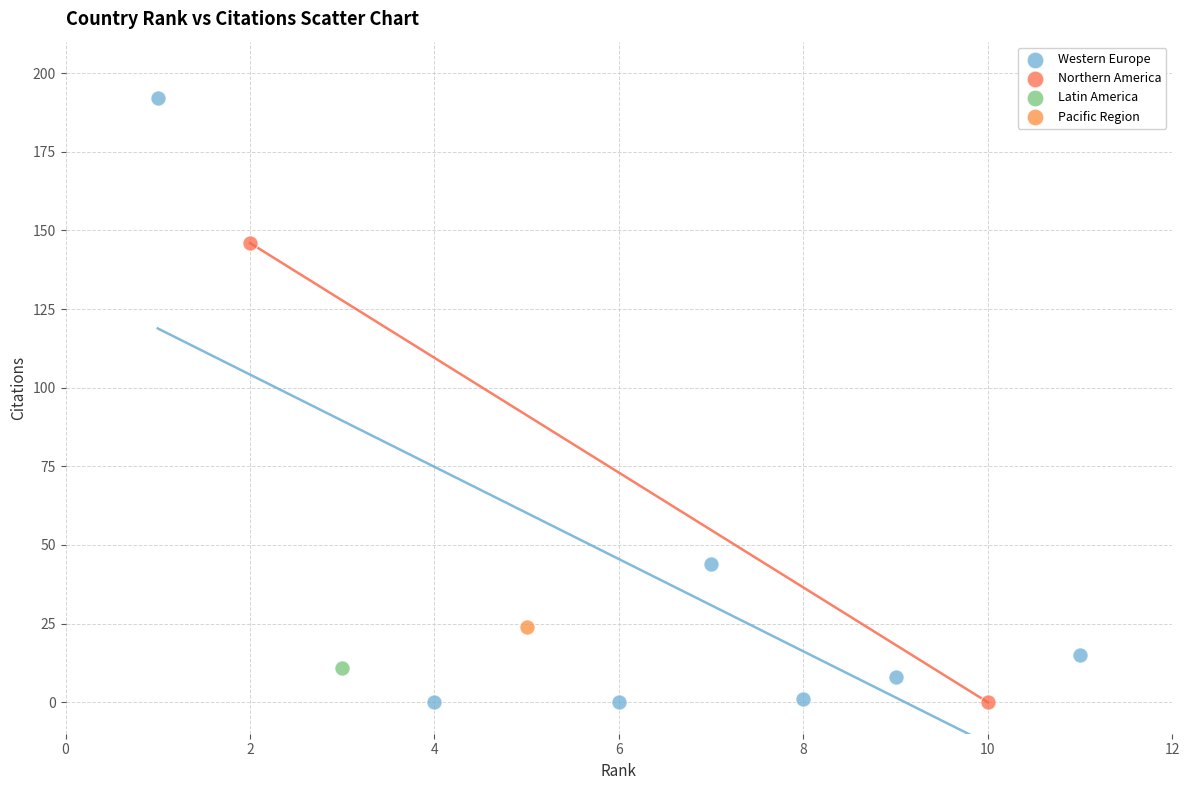

What are all the series names shown in the legend?

Western Europe, Northern America, Latin America, Pacific Region